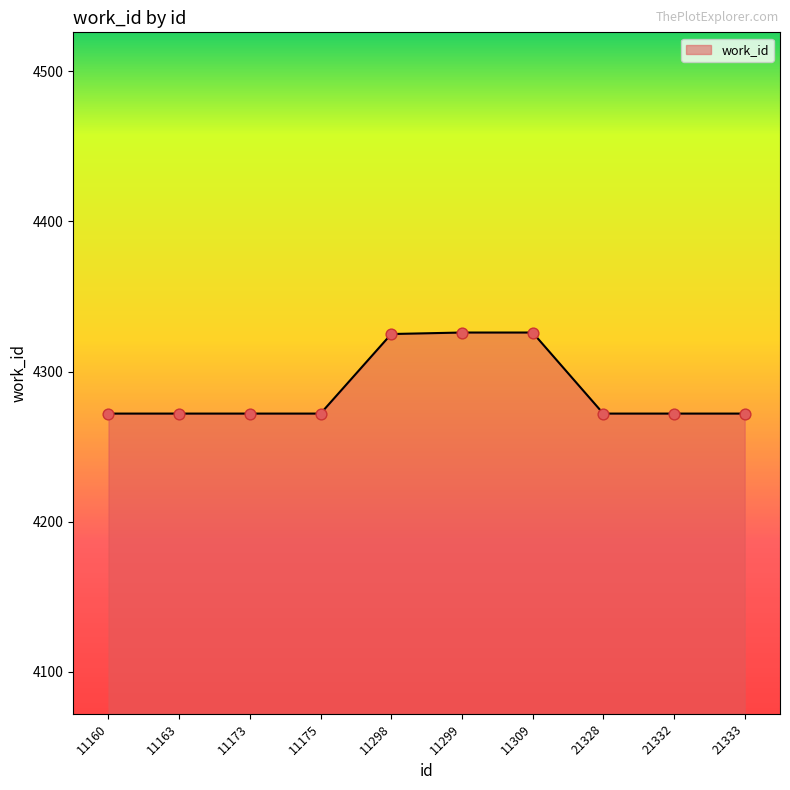

Which has a higher value, 21328 or 11299?

11299